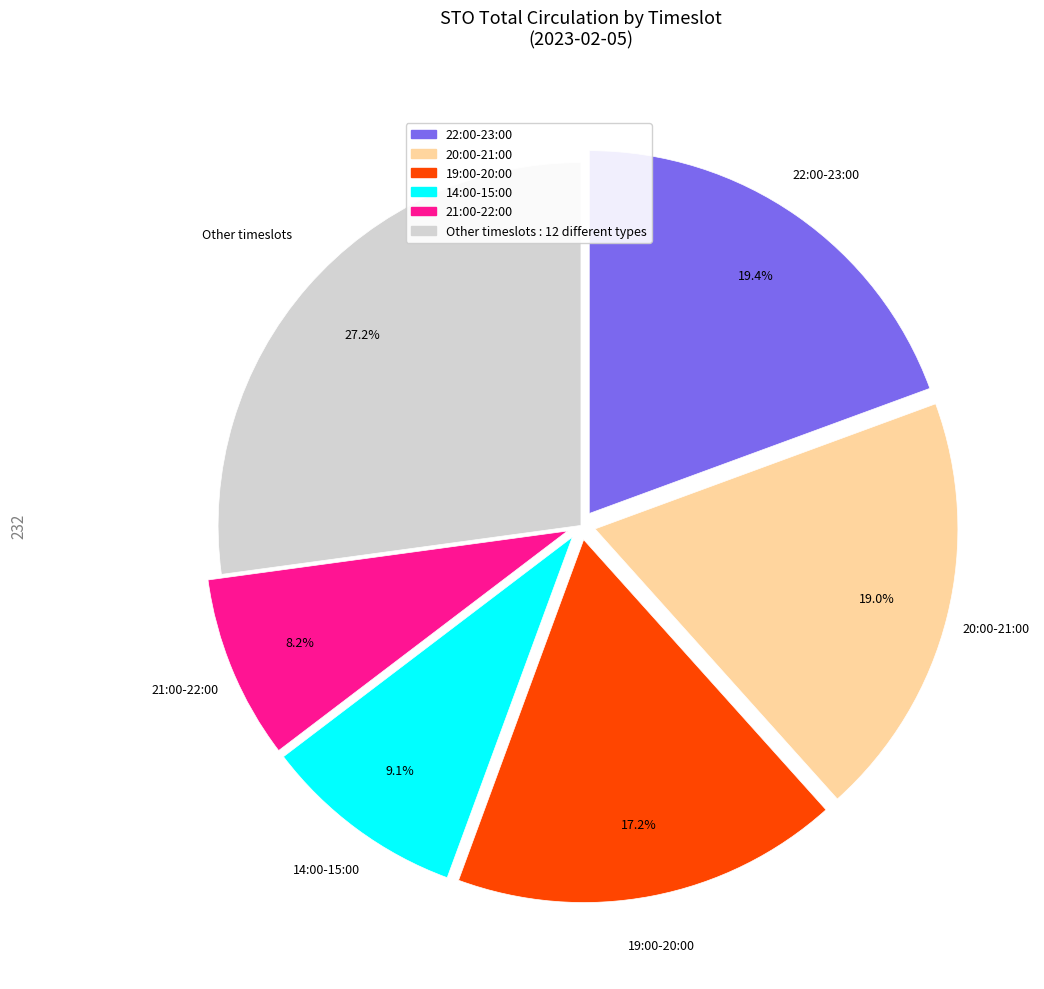

Is there a majority slice in this chart?

No